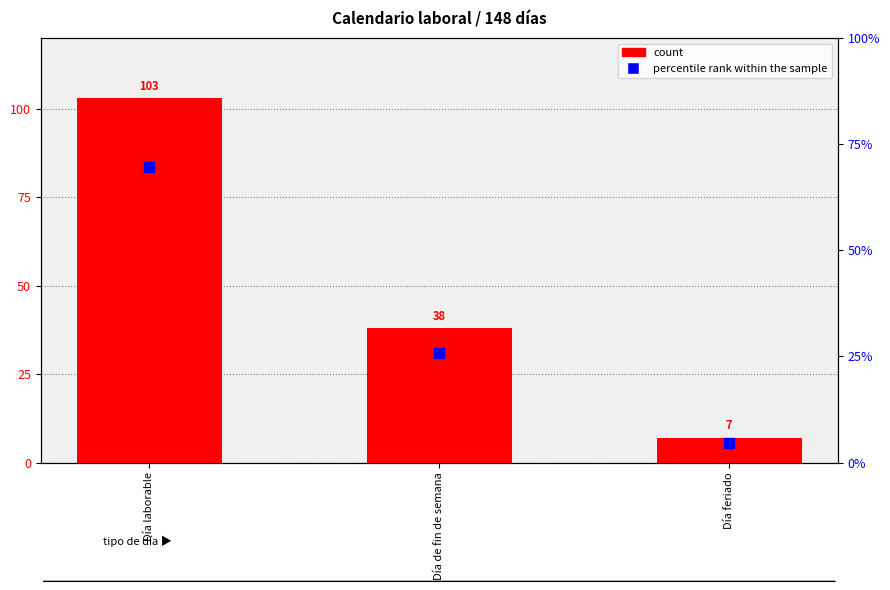

Is the value of percentile rank within the sample at Día feriado greater than the value of count at Día de fin de semana?

No